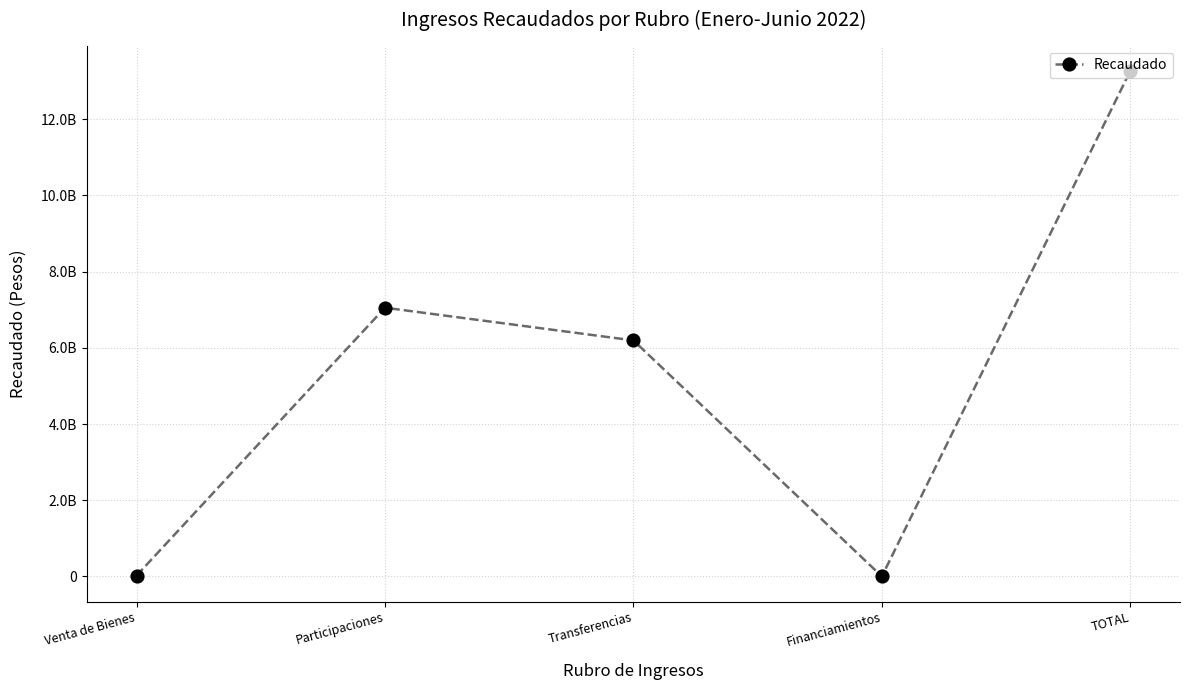

What position from the right is Venta de Bienes?

5